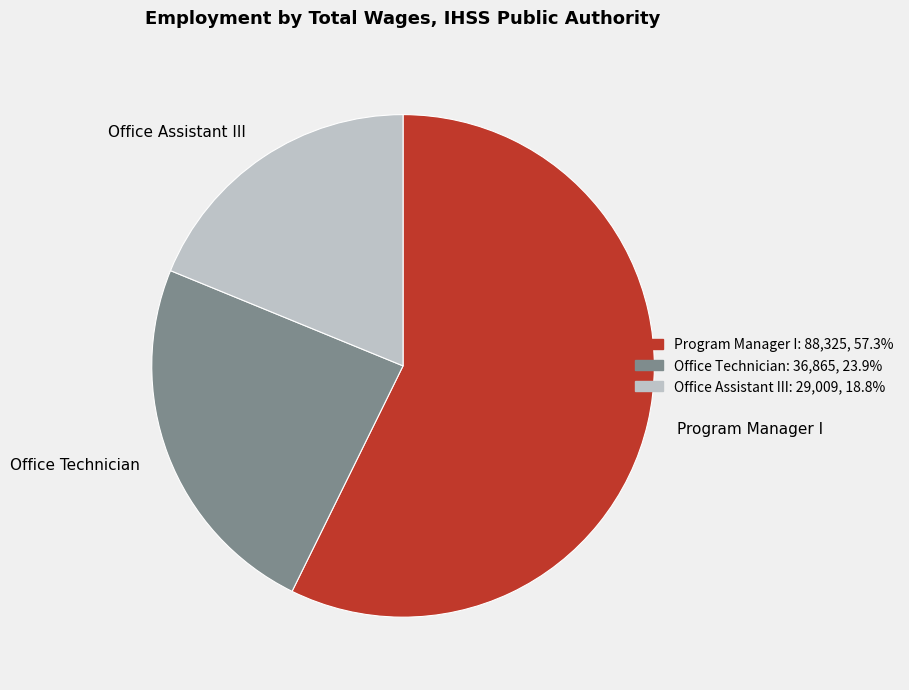

Count the number of slices in the pie.

3